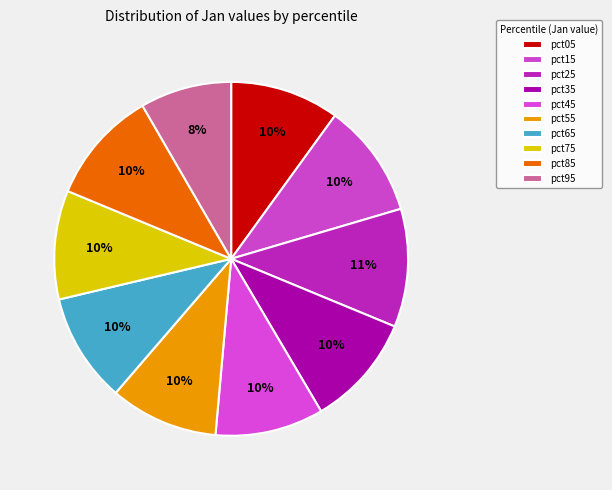

To the nearest percent, what is the combined percentage of pct85 and pct55?

20%